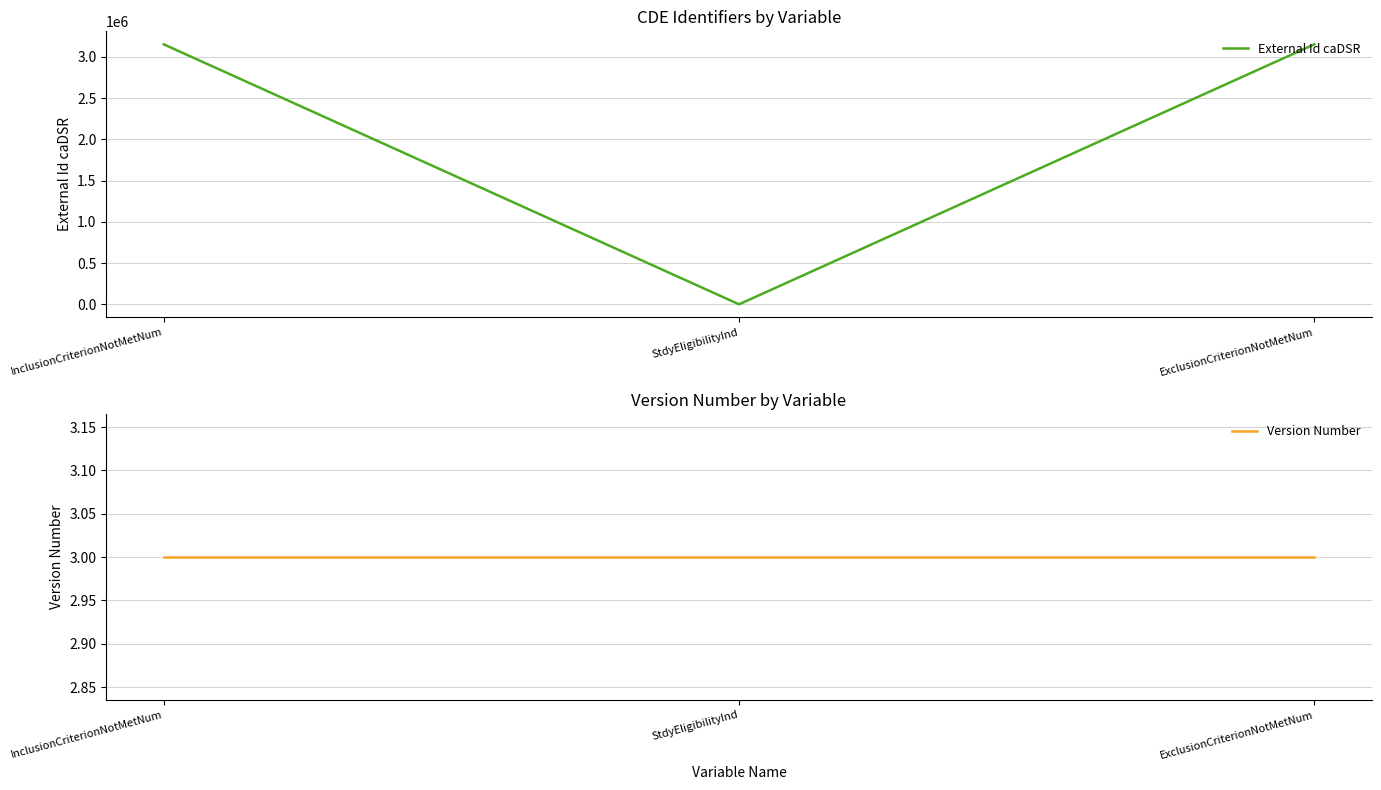

What is the smallest value displayed?

3